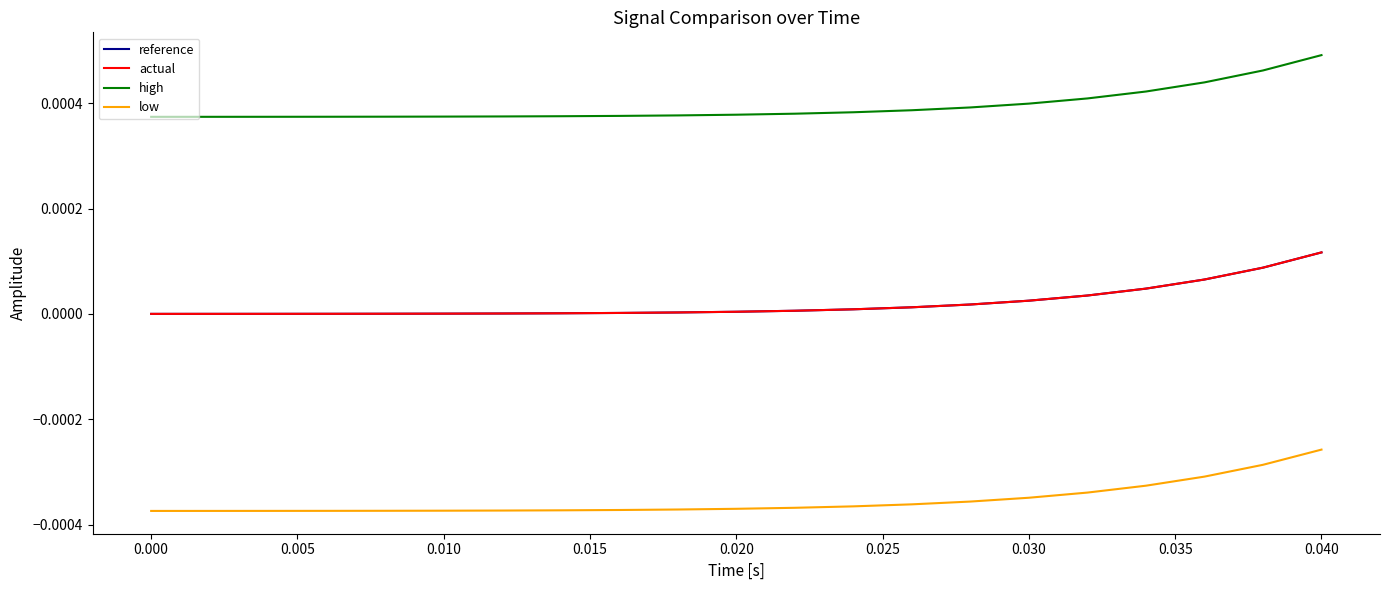

Is this an area chart (filled region under the line)?

No